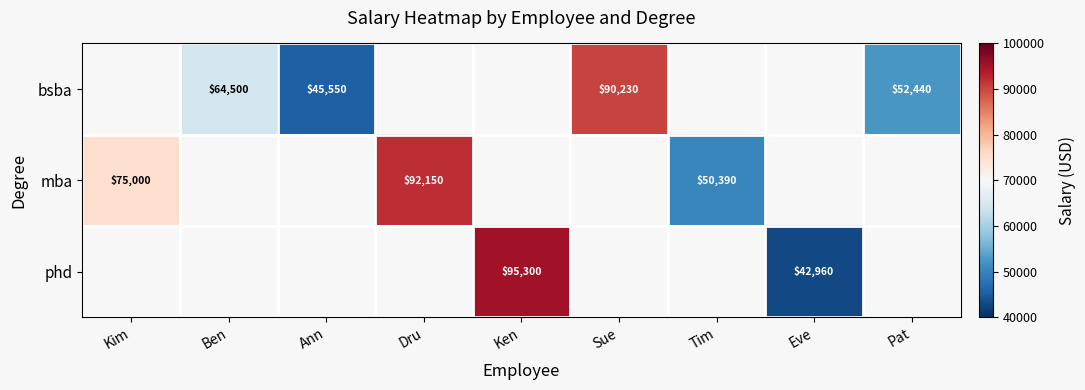

True or false: mba has a value of 69652.2 at Tim.

False